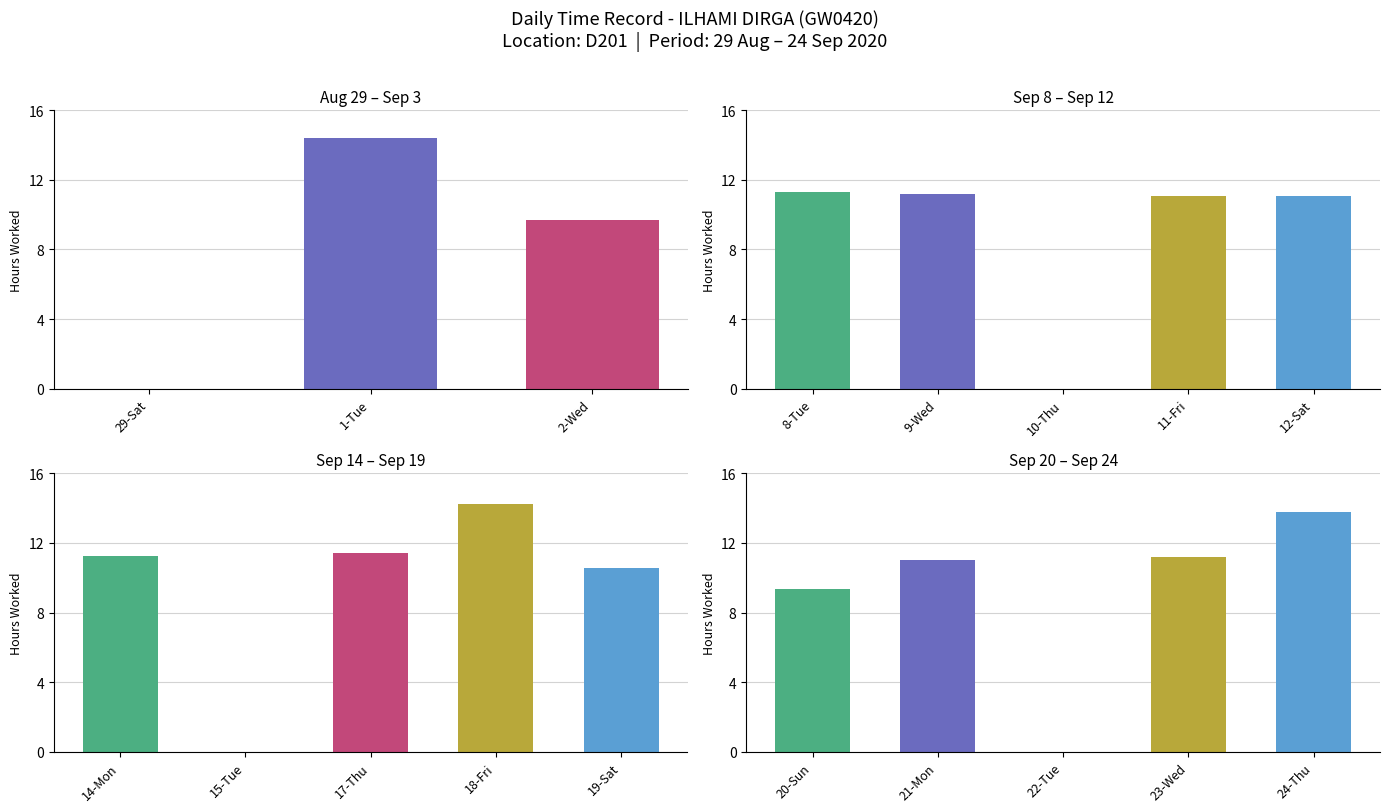

What is the change in value from 11-Fri to 18-Fri?

+3.2